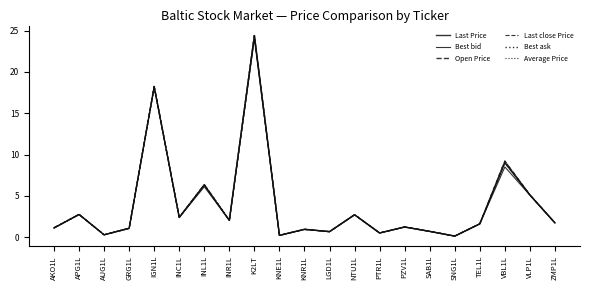

At which category does Last Price reach its first local valley?

AUG1L